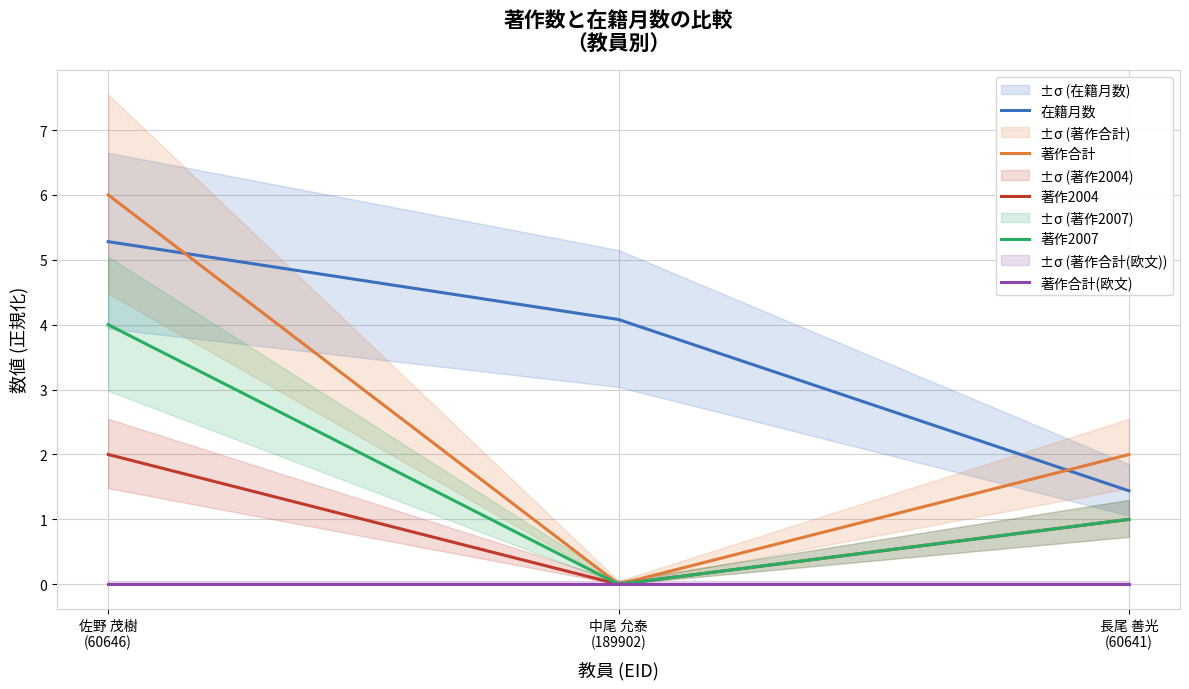

What is the label of the 1st point from the left?

佐野 茂樹
(60646)